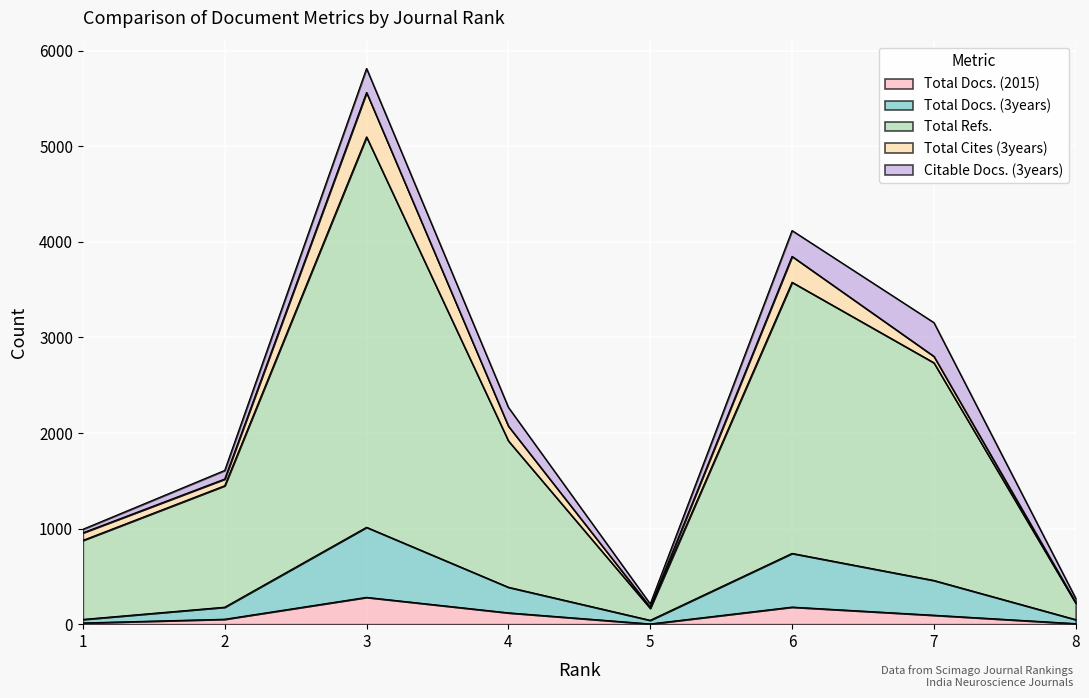

The Total Refs. series shows 221 at 8. True or false?

True